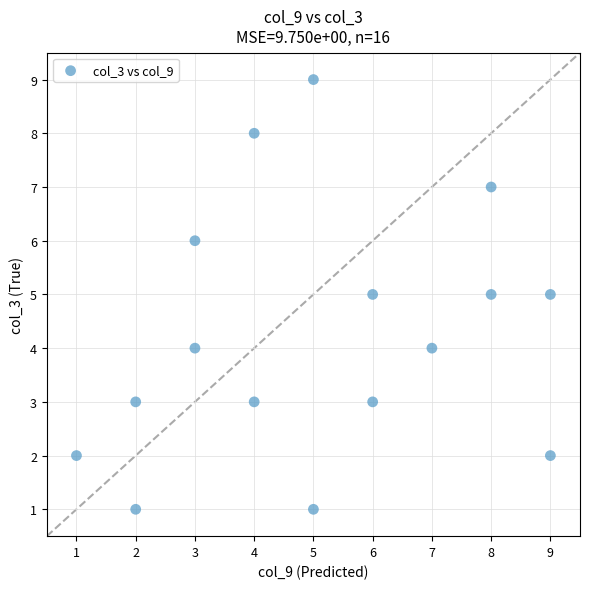

What is the range of X values (max minus min)?

8